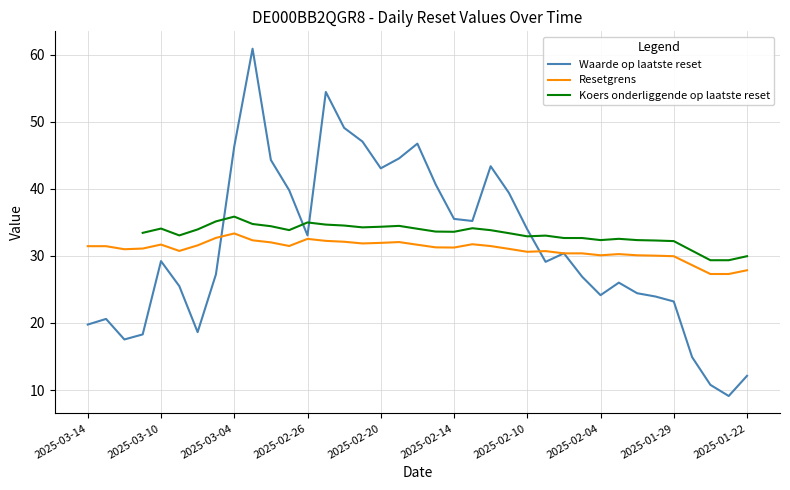

True or false: Koers onderliggende op laatste reset and Resetgrens intersect in this chart.

False